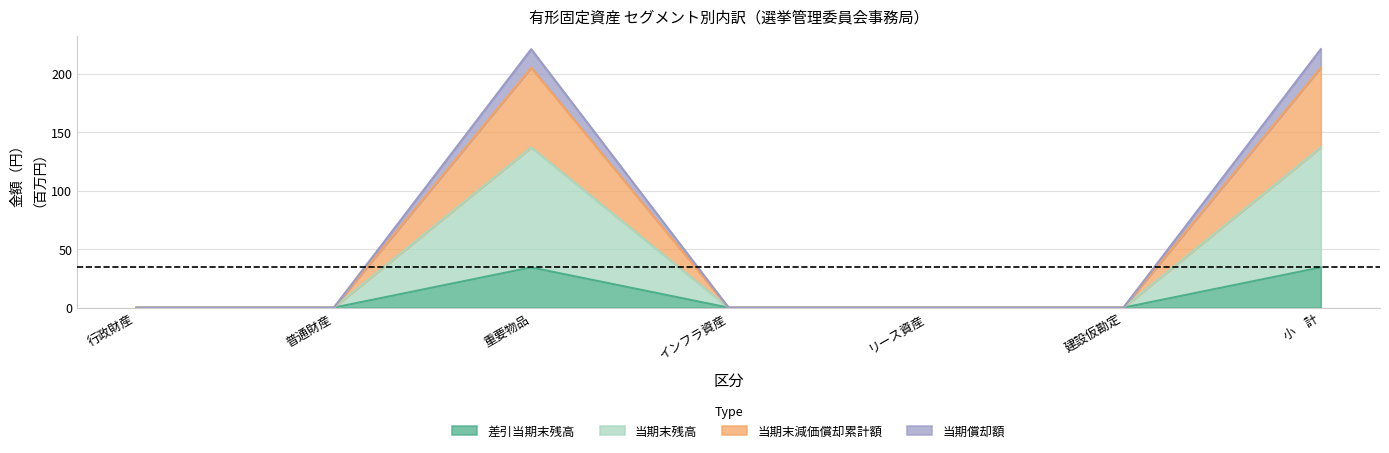

What are all the series names shown in the legend?

差引当期末残高, 当期末残高, 当期末減価償却累計額, 当期償却額